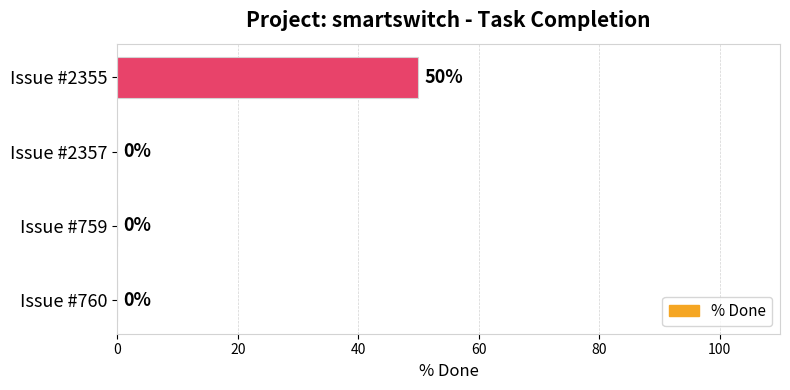

The chart shows a value of 16 at Issue #2357. True or false?

False